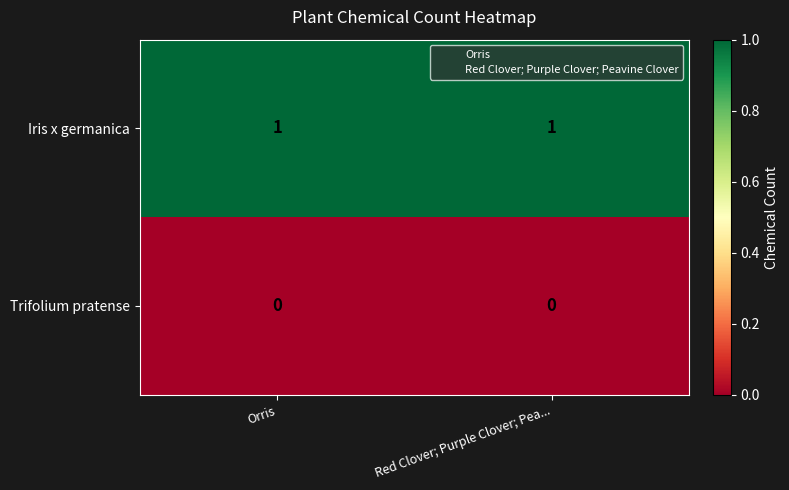

Which series has the largest total across all categories?

Iris x germanica